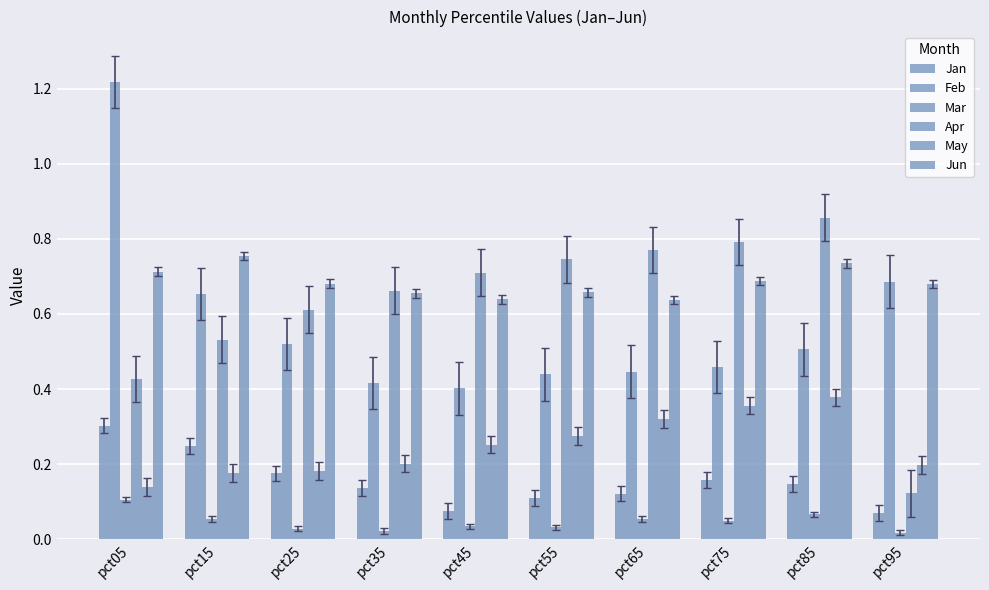

At which category is the sum across all series the highest?

pct05